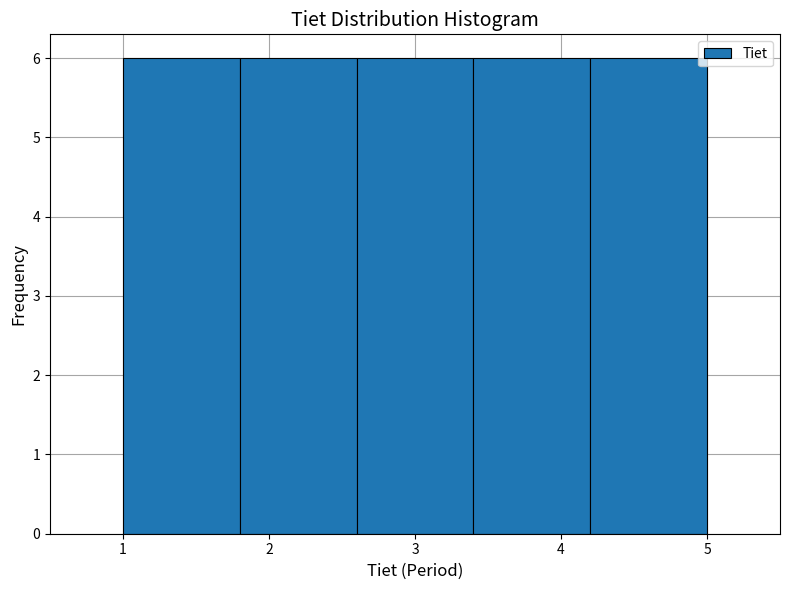

What is the height of the bar covering 4.2 to 5.0 on the x-axis? The values are not printed on the chart, so give them approximately, as read against the axis.

6